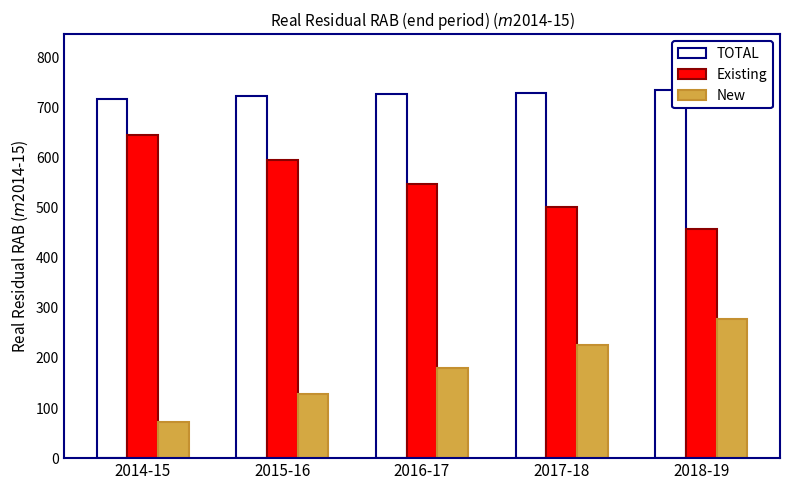

True or false: Existing has a value of 644.4 at 2014-15.

True